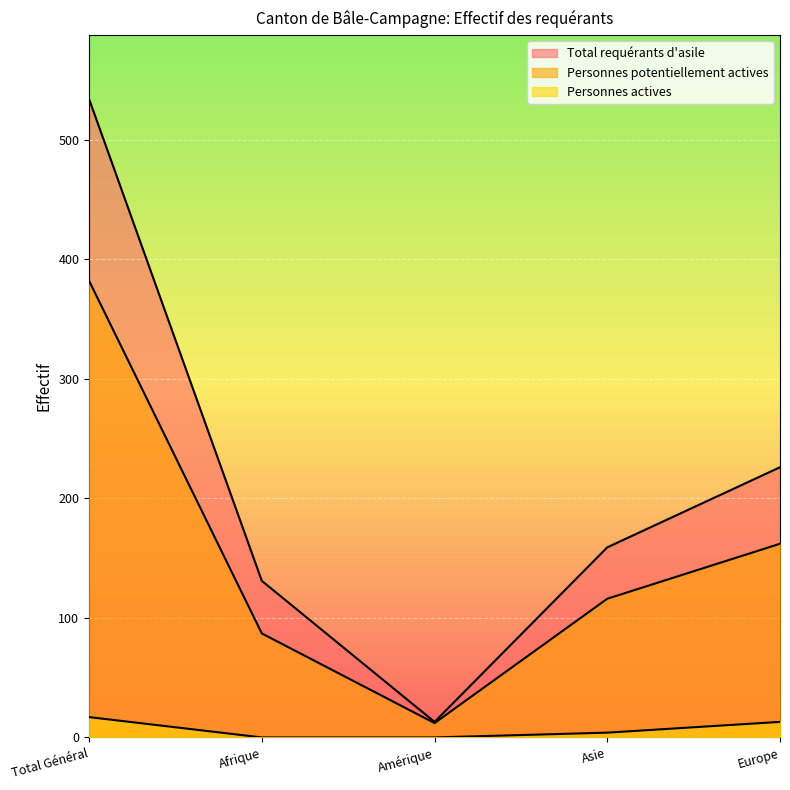

Reading left to right, extract all data points from this chart.

Total requérants d'asile: Total Général=534	Afrique=131	Amérique=13	Asie=159	Europe=226
Personnes potentiellement actives: Total Général=382	Afrique=87	Amérique=12	Asie=116	Europe=162
Personnes actives: Total Général=17	Afrique=0	Amérique=0	Asie=4	Europe=13